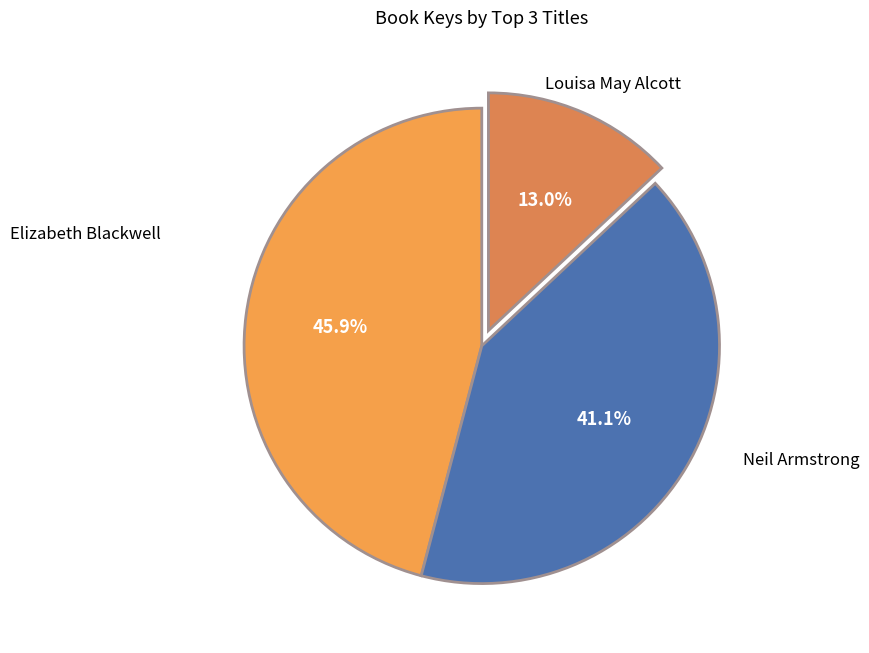

Count the number of slices in the pie.

3